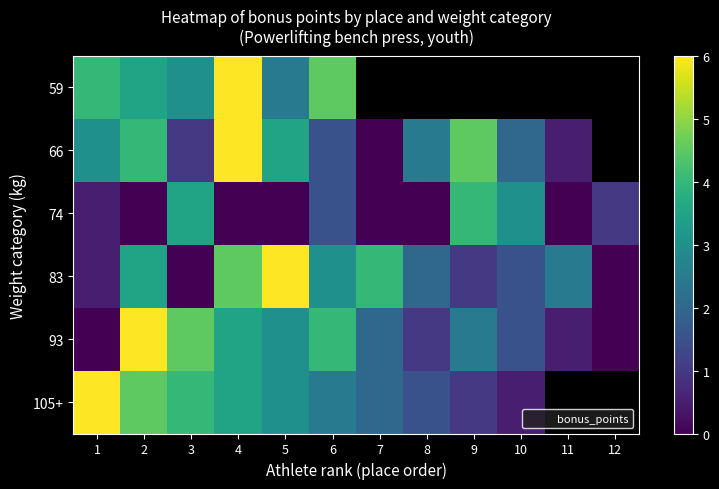

What is the difference between the 66 values at 1 and 8?

0.5